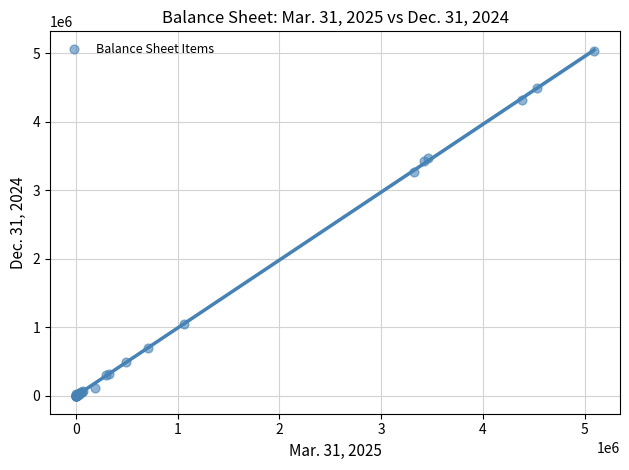

What Y value in the scatter plot is closest to 2516609?

3271849